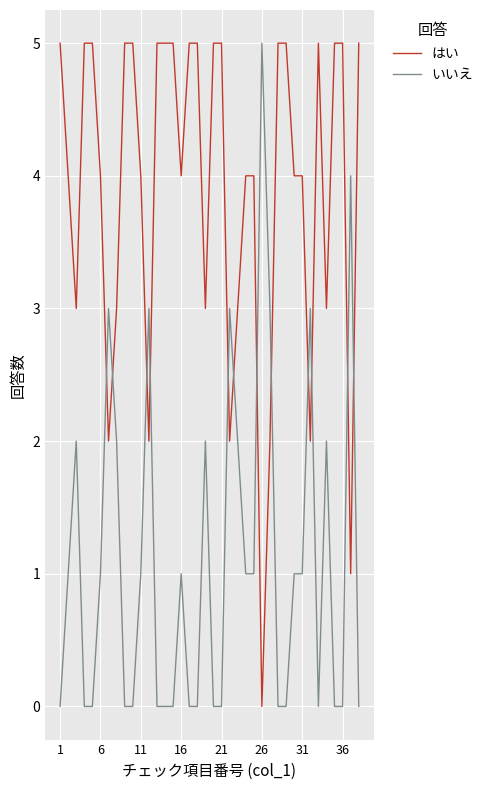

True or false: はい and いいえ cross at least once.

True